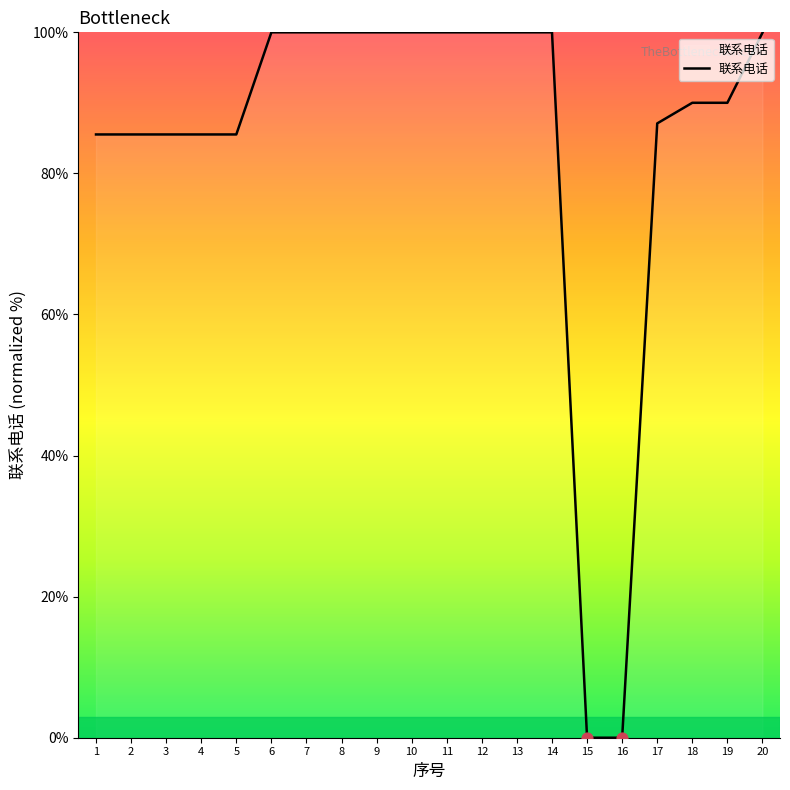

Which has a higher value, 9 or 17?

9